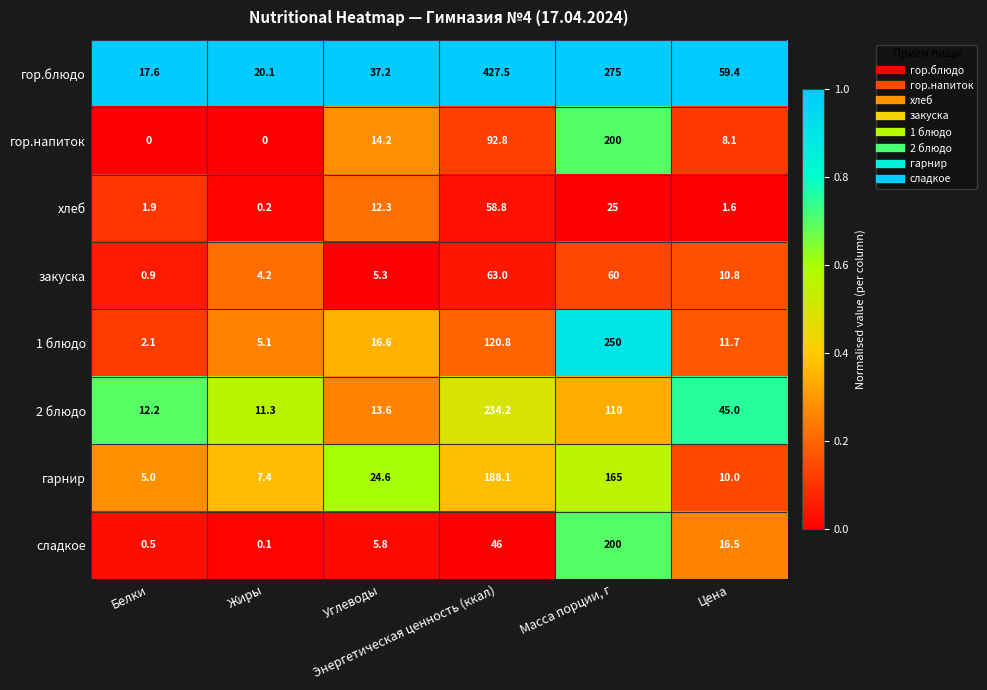

Which series has the widest spread of values?

гор.блюдо